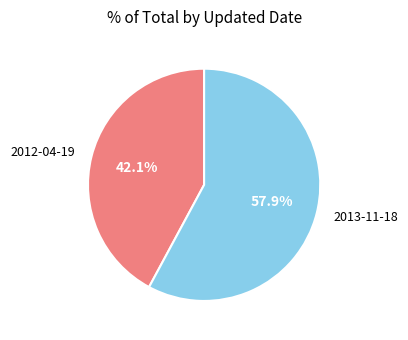

How many slices are in this pie chart?

2